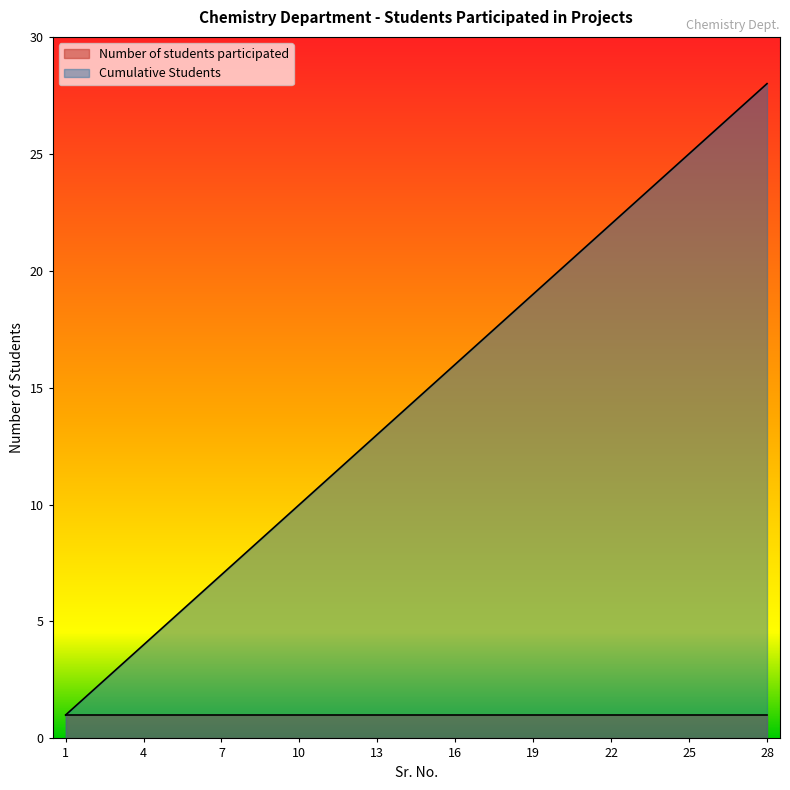

Reading left to right, list all the values displayed in this chart.

1	2	3	4	5	6	7	8	9	10	11	12	13	14	15	16	17	18	19	20	21	22	23	24	25	26	27	28